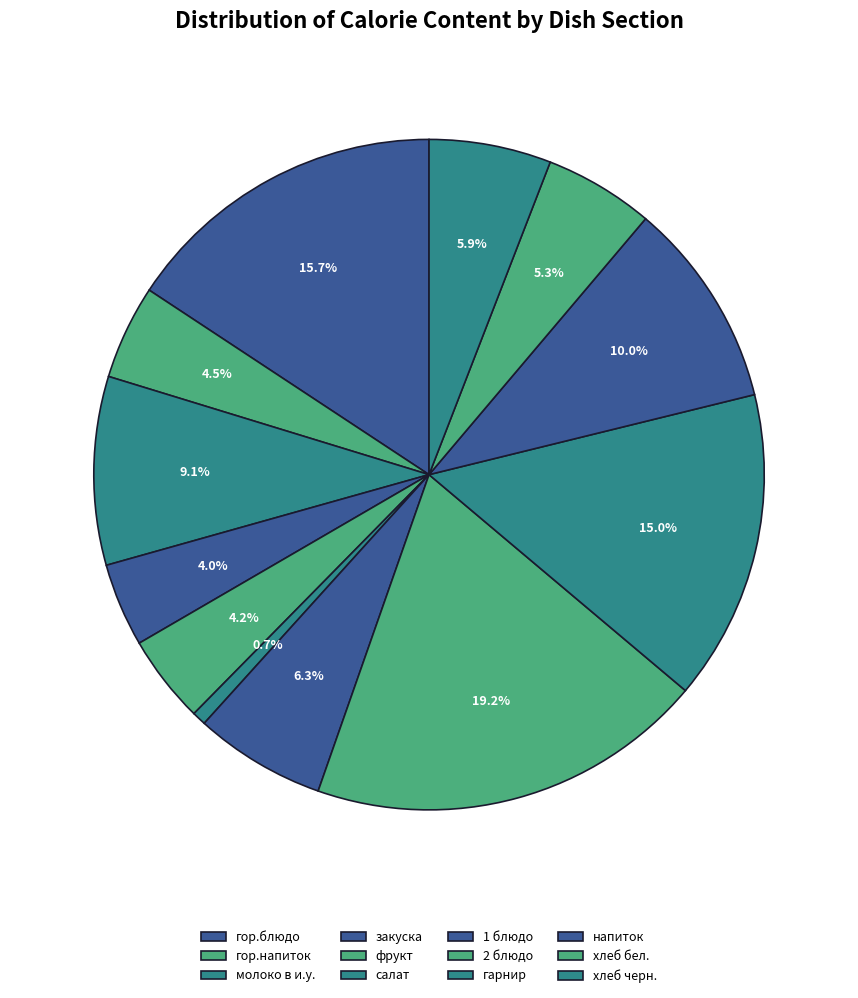

Approximately how many times larger is the value at салат compared to хлеб бел.?

0.1